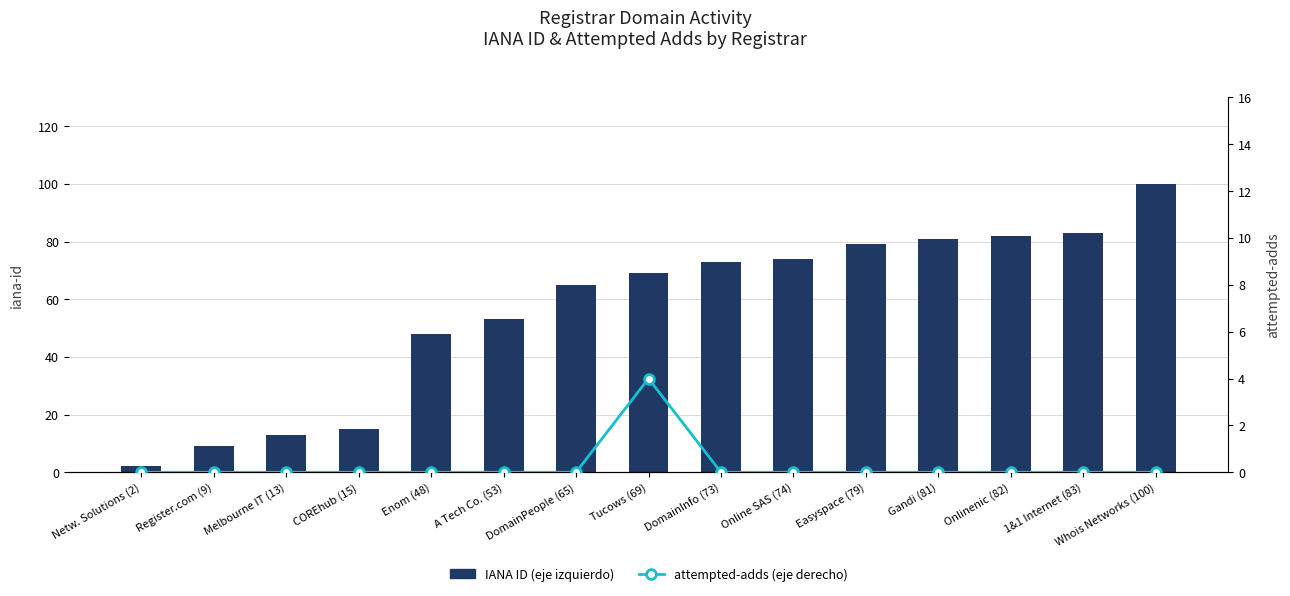

Reading left to right, list all the values displayed in this chart.

IANA ID (eje izquierdo): Netw. Solutions (2)=2	Register.com (9)=9	Melbourne IT (13)=13	COREhub (15)=15	Enom (48)=48	A Tech Co. (53)=53	DomainPeople (65)=65	Tucows (69)=69	DomainInfo (73)=73	Online SAS (74)=74	Easyspace (79)=79	Gandi (81)=81	Onlinenic (82)=82	1&1 Internet (83)=83	Whois Networks (100)=100
attempted-adds (eje derecho): Netw. Solutions (2)=0	Register.com (9)=0	Melbourne IT (13)=0	COREhub (15)=0	Enom (48)=0	A Tech Co. (53)=0	DomainPeople (65)=0	Tucows (69)=4	DomainInfo (73)=0	Online SAS (74)=0	Easyspace (79)=0	Gandi (81)=0	Onlinenic (82)=0	1&1 Internet (83)=0	Whois Networks (100)=0